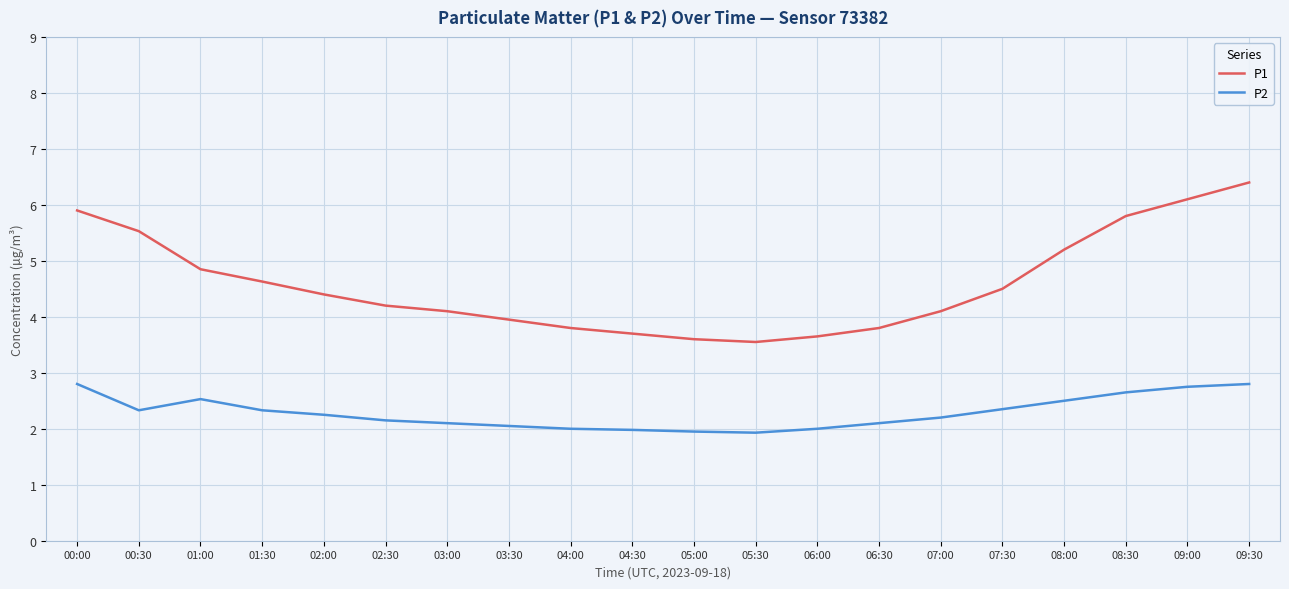

True or false: P2 and P1 intersect in this chart.

False